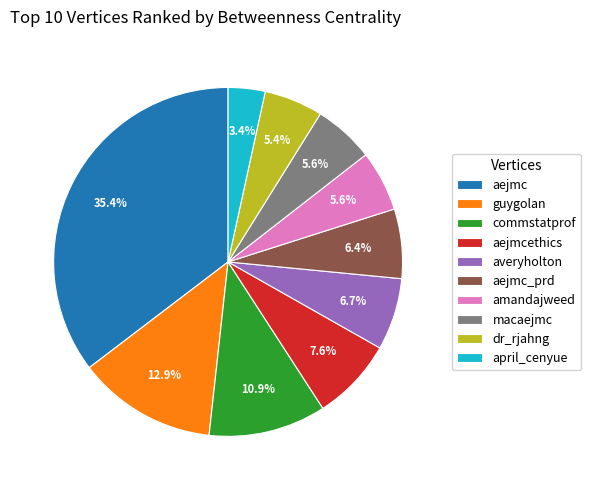

Which slice is the largest?

aejmc